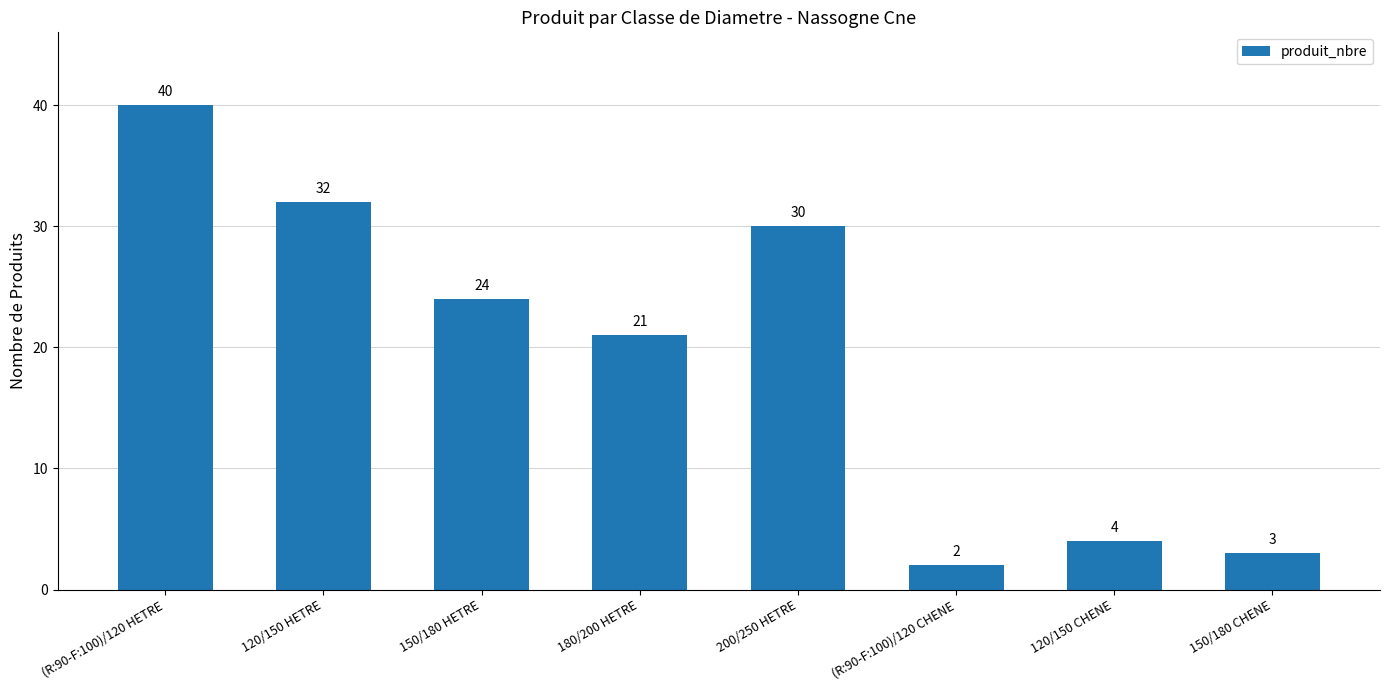

What is the difference between the values at (R:90-F:100)/120 HETRE and (R:90-F:100)/120 CHENE?

38